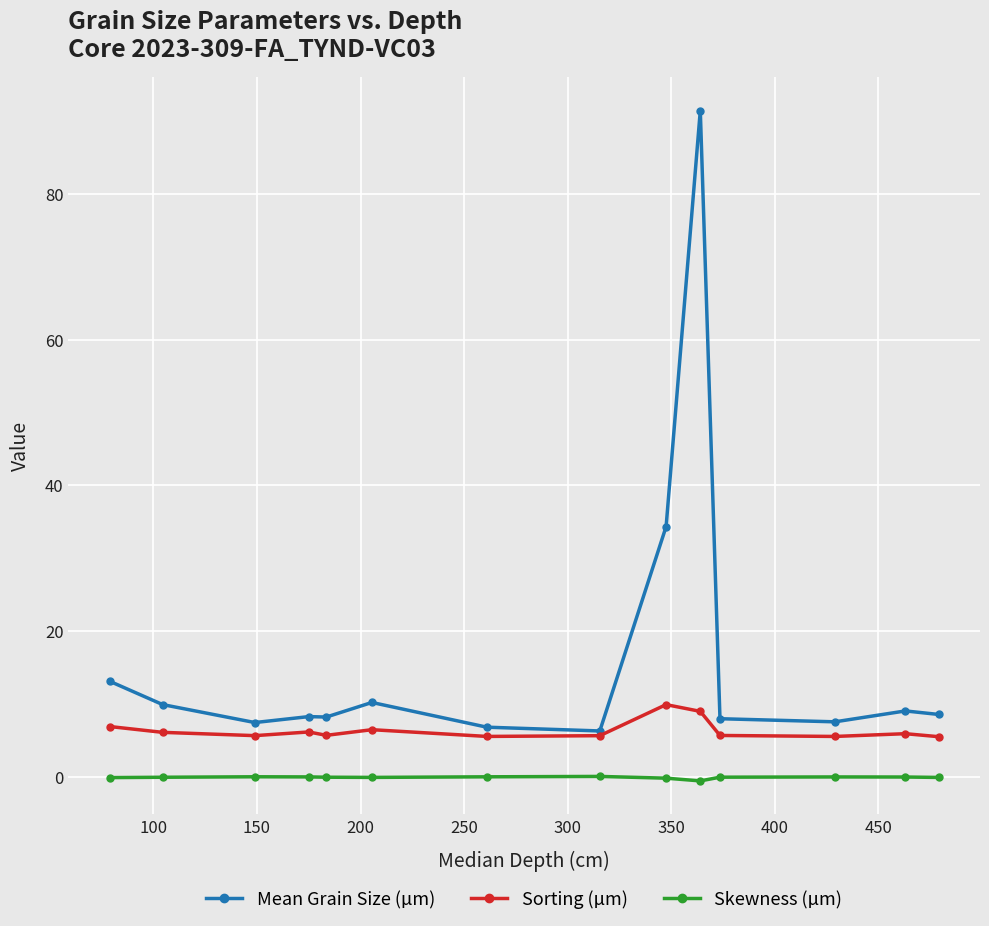

True or false: Sorting (µm) and Skewness (µm) cross at least once.

False